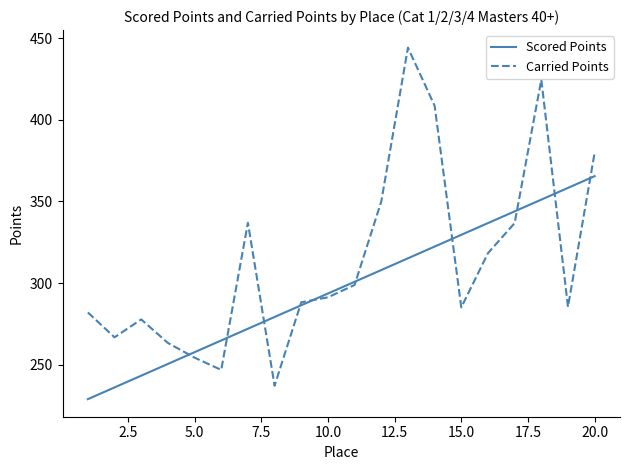

How many values in the Carried Points series are below 291?

10